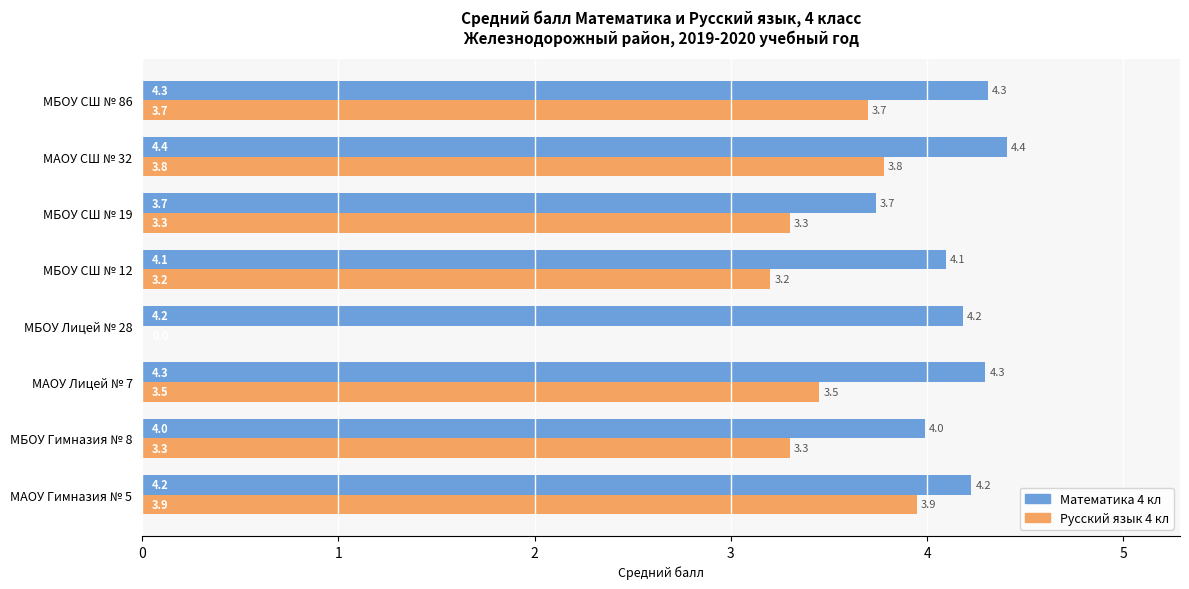

The value of Русский язык 4 кл at МАОУ СШ № 32 is 3.8. True or false?

True